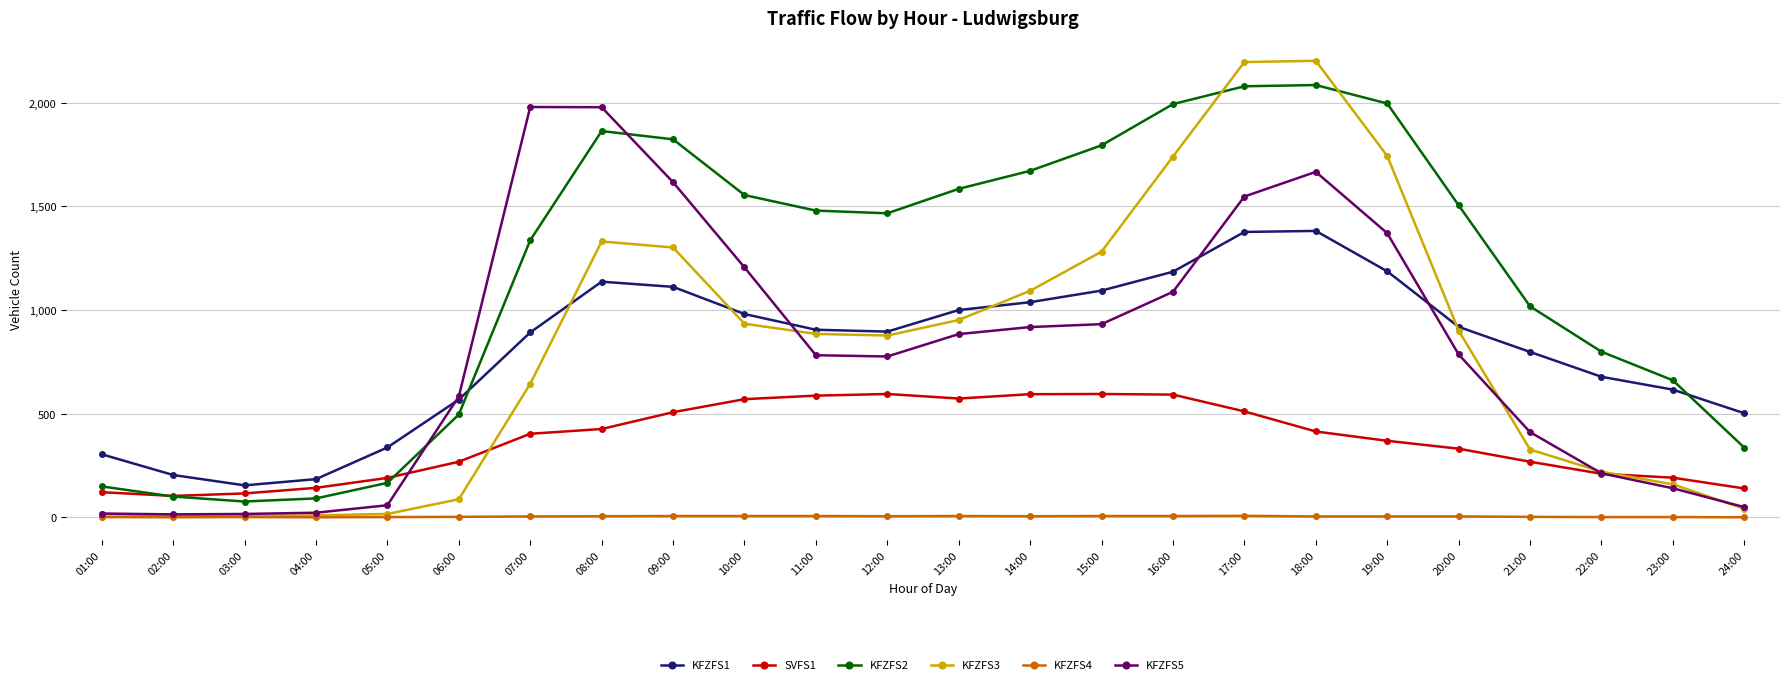

True or false: KFZFS4 has more than 0 points higher than both neighbors.

True